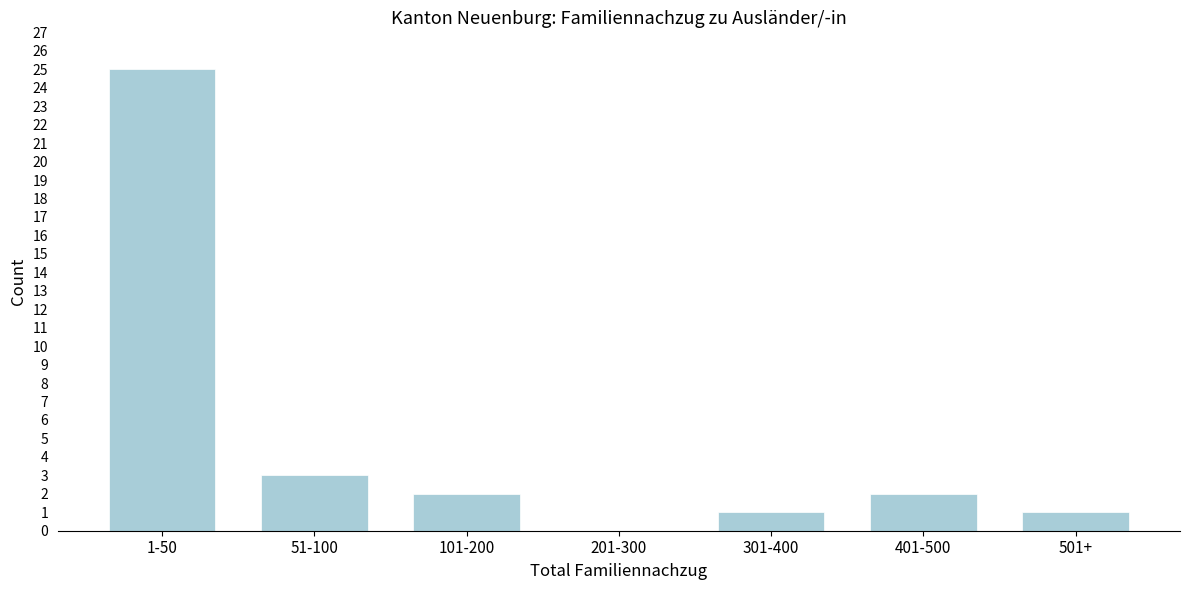

Reading left to right, list all the values displayed in this chart.

1-50=25	51-100=3	101-200=2	201-300=0	301-400=1	401-500=2	501+=1